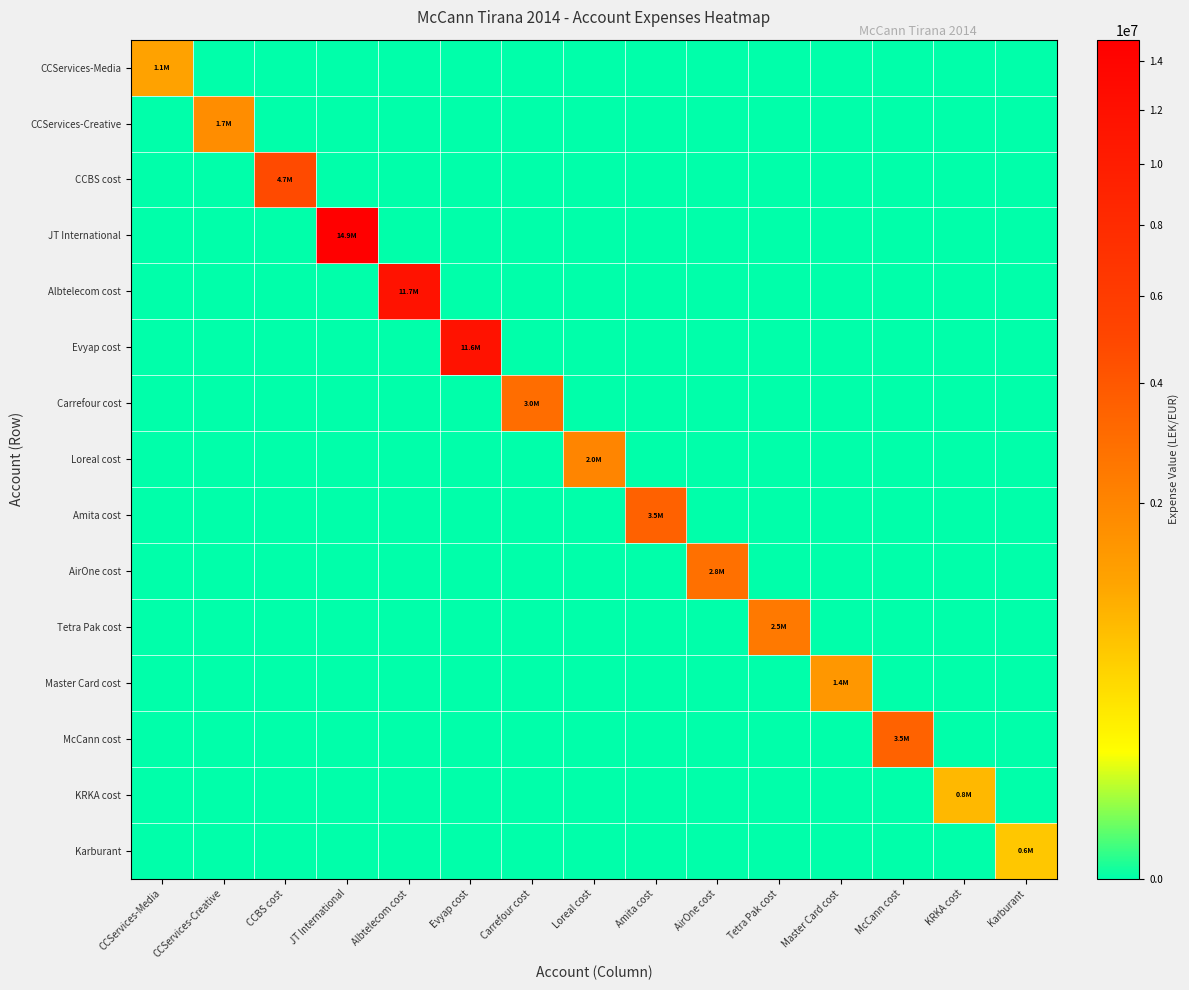

Between AirOne cost and CCBS cost, which is larger?

AirOne cost